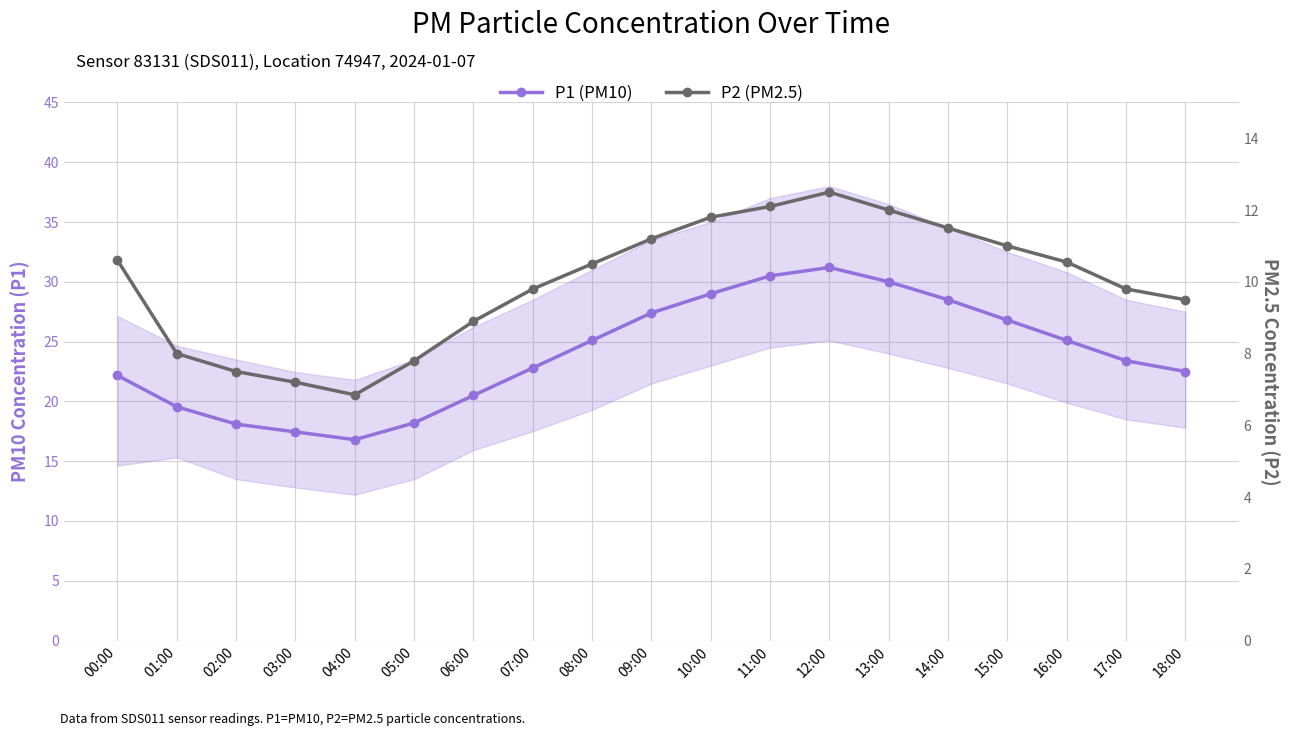

What is the greatest value displayed?

31.2